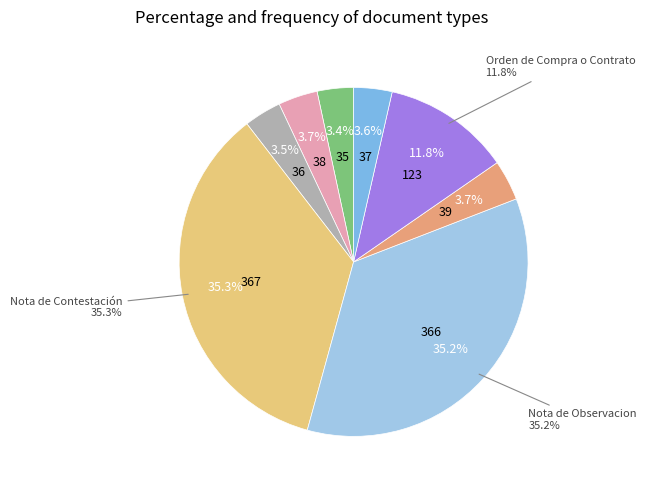

What is the change in value from Cuadro Comparativo de Ofertas to Orden de Compra o Contrato?

+85